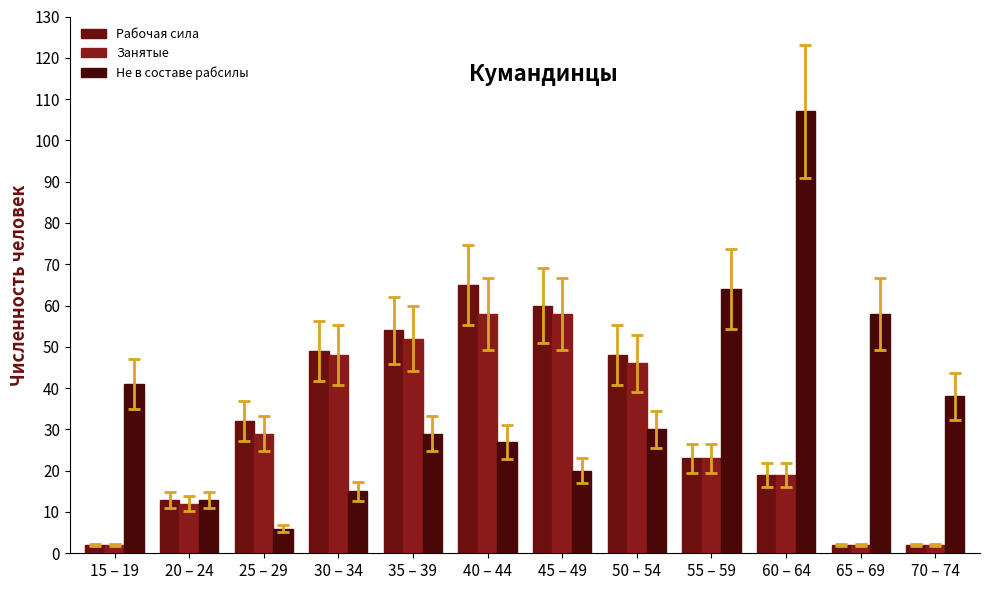

What is the label of the 1st bar from the right?

70 – 74